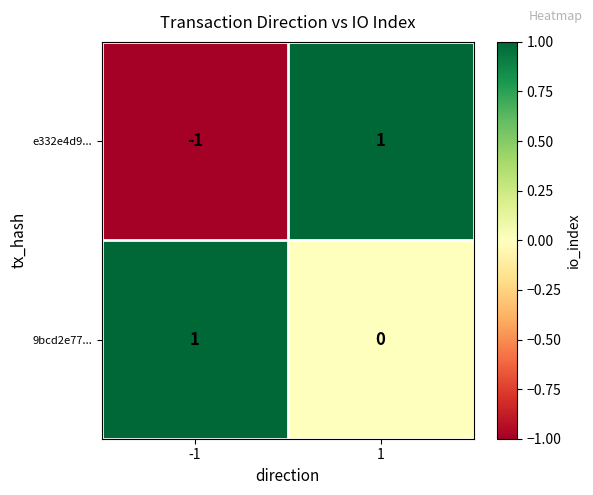

At which category is the sum across all series the highest?

1